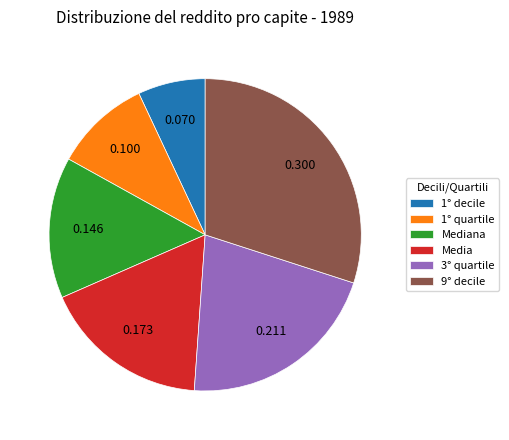

Which category has the biggest portion of the pie?

9° decile